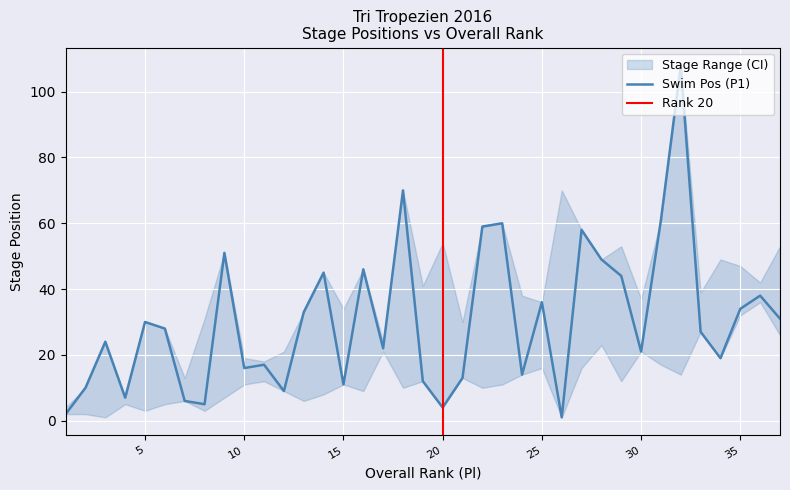

How many lines are shown in the chart?

3